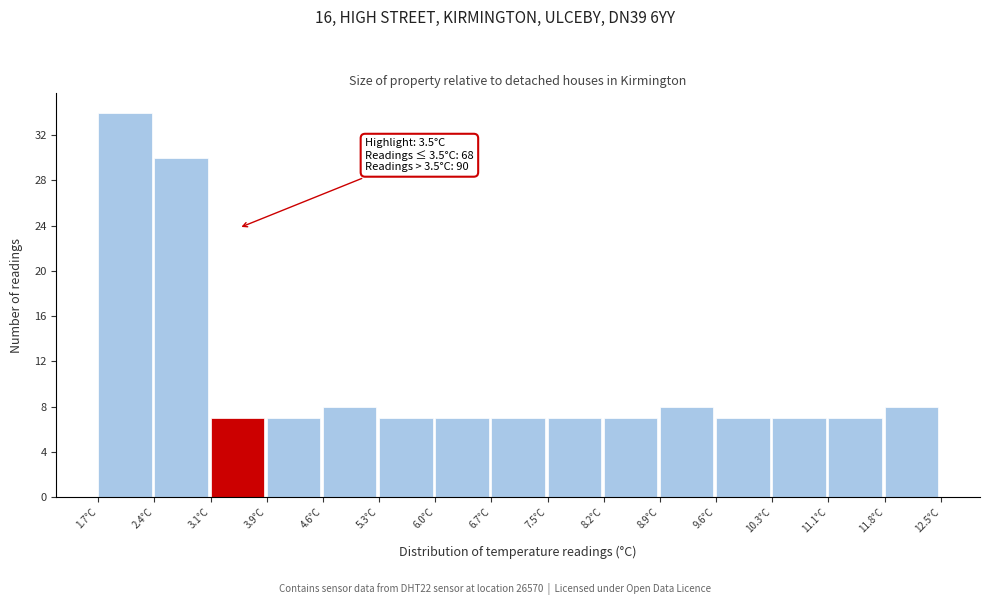

Which range on the x-axis has the tallest bar?

1.70 to 2.42